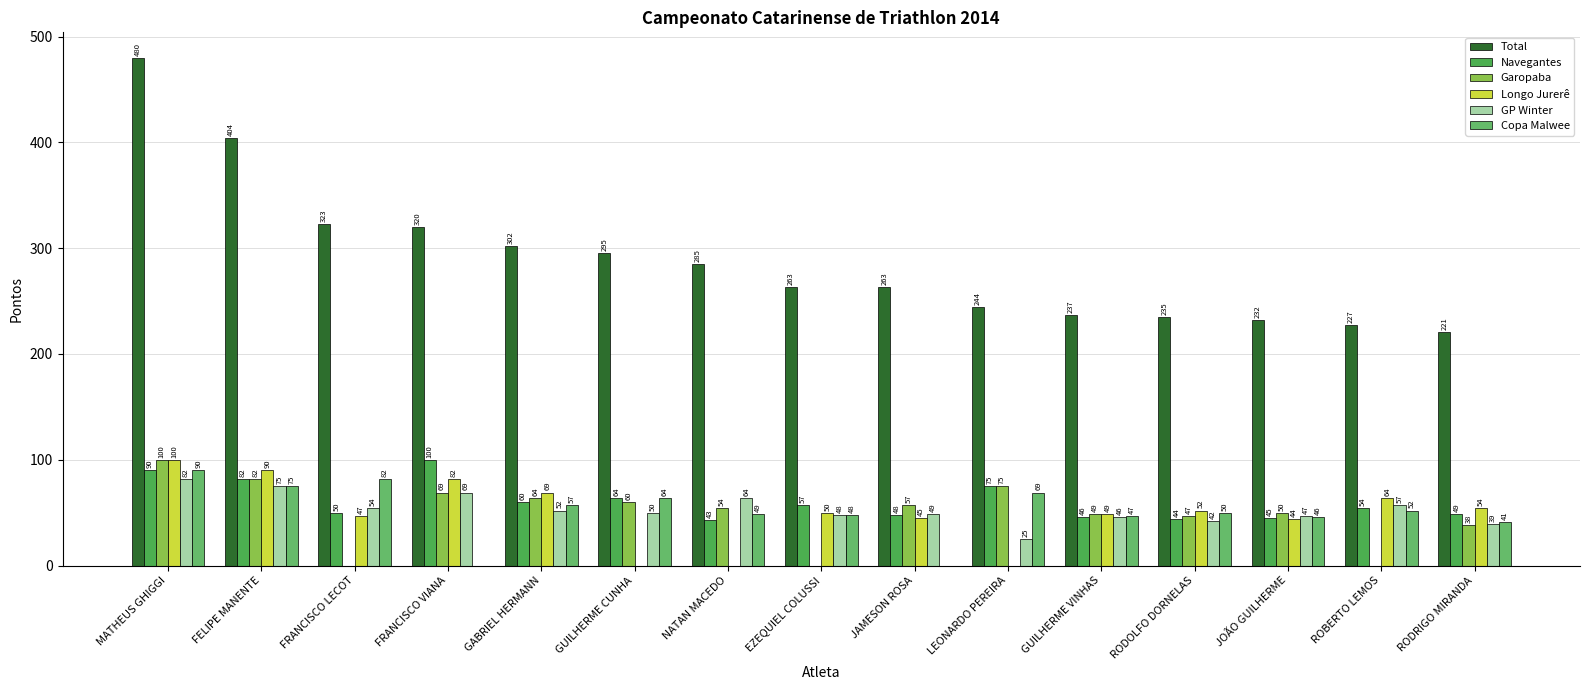

At which category is the sum across all series the highest?

MATHEUS GHIGGI